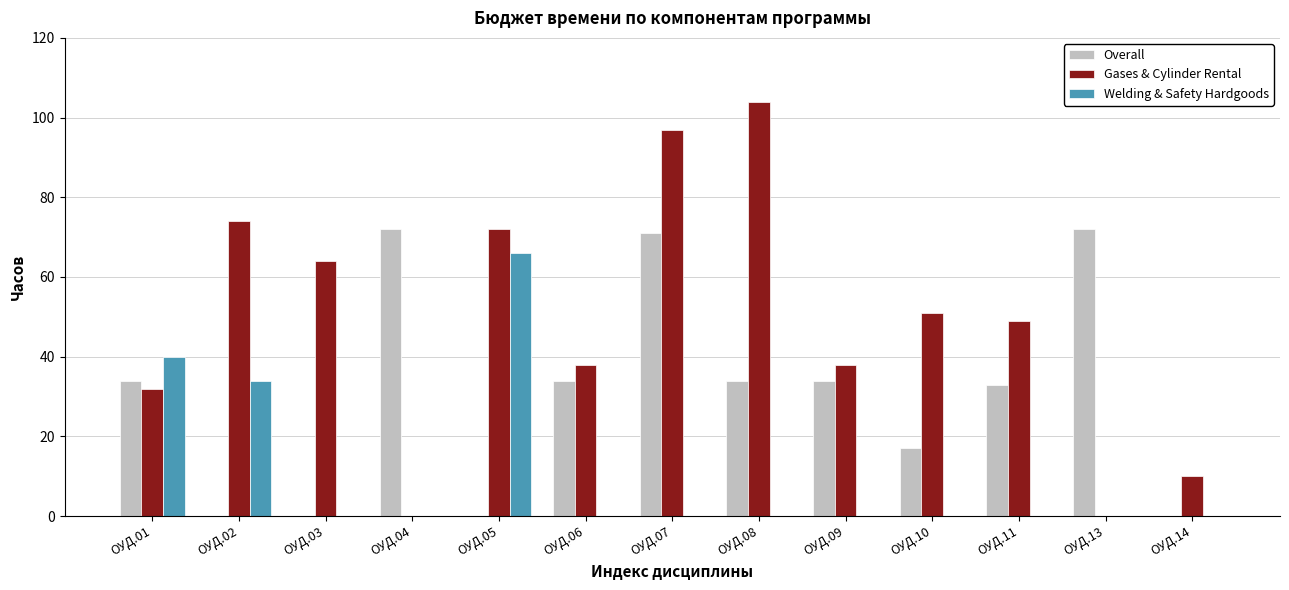

Reading left to right, what are all the values shown in this chart?

Overall: ОУД.01=34	ОУД.02=0	ОУД.03=0	ОУД.04=72	ОУД.05=0	ОУД.06=34	ОУД.07=71	ОУД.08=34	ОУД.09=34	ОУД.10=17	ОУД.11=33	ОУД.13=72	ОУД.14=0
Gases & Cylinder Rental: ОУД.01=32	ОУД.02=74	ОУД.03=64	ОУД.04=0	ОУД.05=72	ОУД.06=38	ОУД.07=97	ОУД.08=104	ОУД.09=38	ОУД.10=51	ОУД.11=49	ОУД.13=0	ОУД.14=10
Welding & Safety Hardgoods: ОУД.01=40	ОУД.02=34	ОУД.03=0	ОУД.04=0	ОУД.05=66	ОУД.06=0	ОУД.07=0	ОУД.08=0	ОУД.09=0	ОУД.10=0	ОУД.11=0	ОУД.13=0	ОУД.14=0